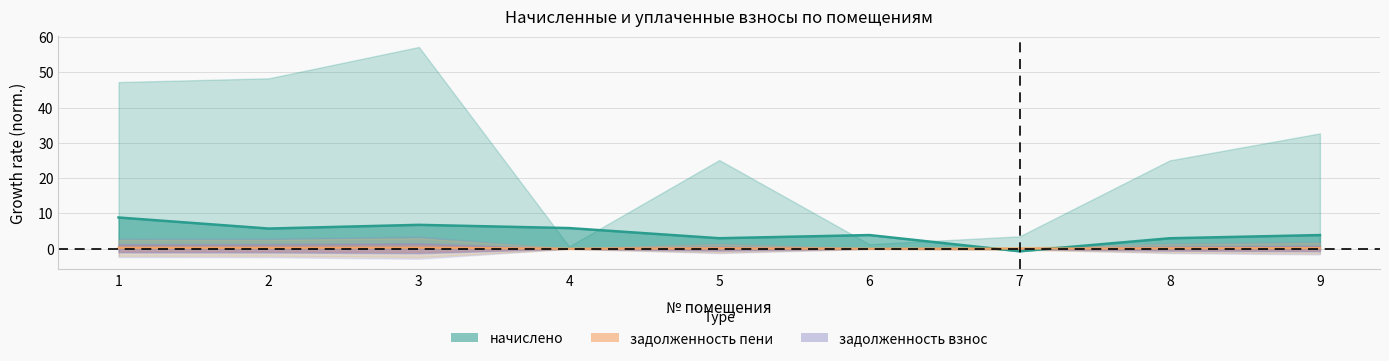

What is the difference between the highest and lowest values at 9?

3.7